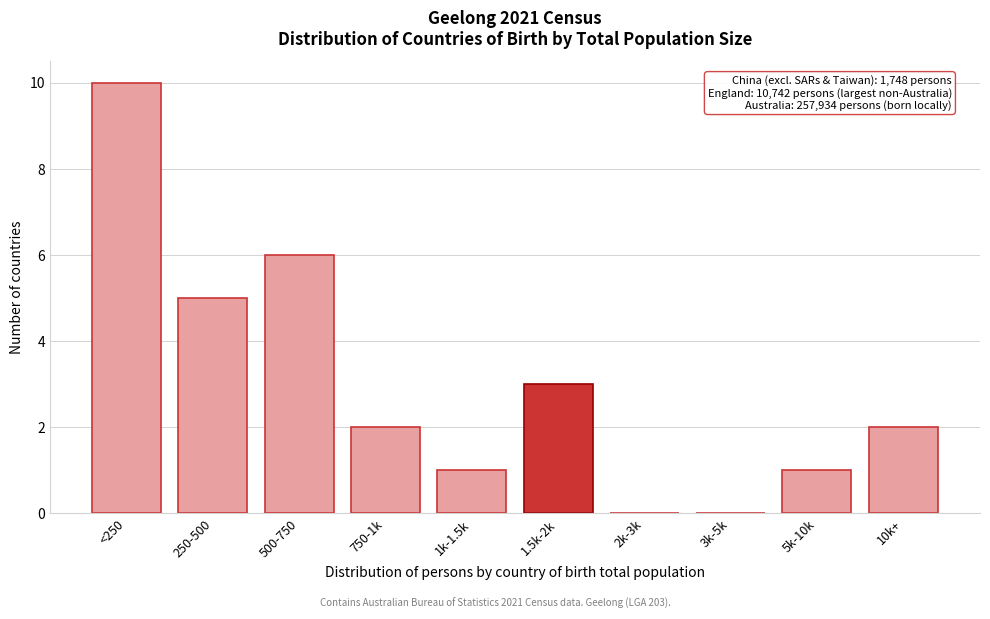

Reading left to right, transcribe all the data shown in this chart.

<250=10	250-500=5	500-750=6	750-1k=2	1k-1.5k=1	1.5k-2k=3	2k-3k=0	3k-5k=0	5k-10k=1	10k+=2